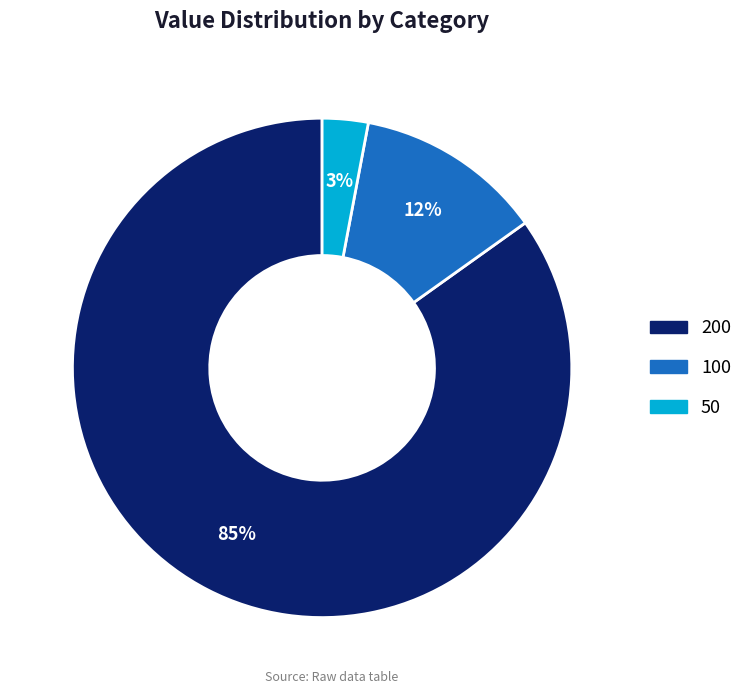

Is there any slice that represents more than half of the pie?

Yes